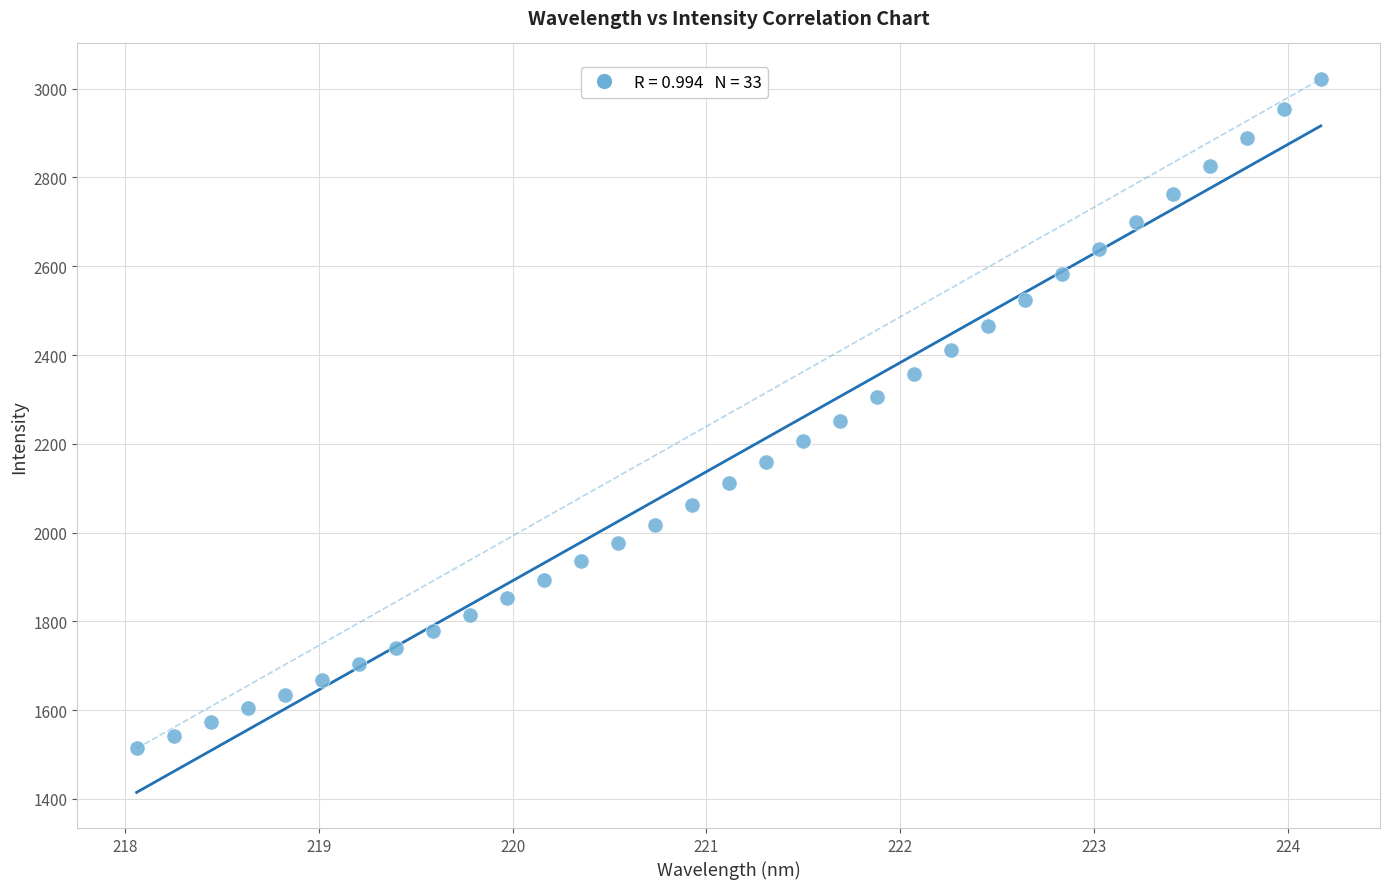

What is the range of Y values (max minus min)?

1508.0